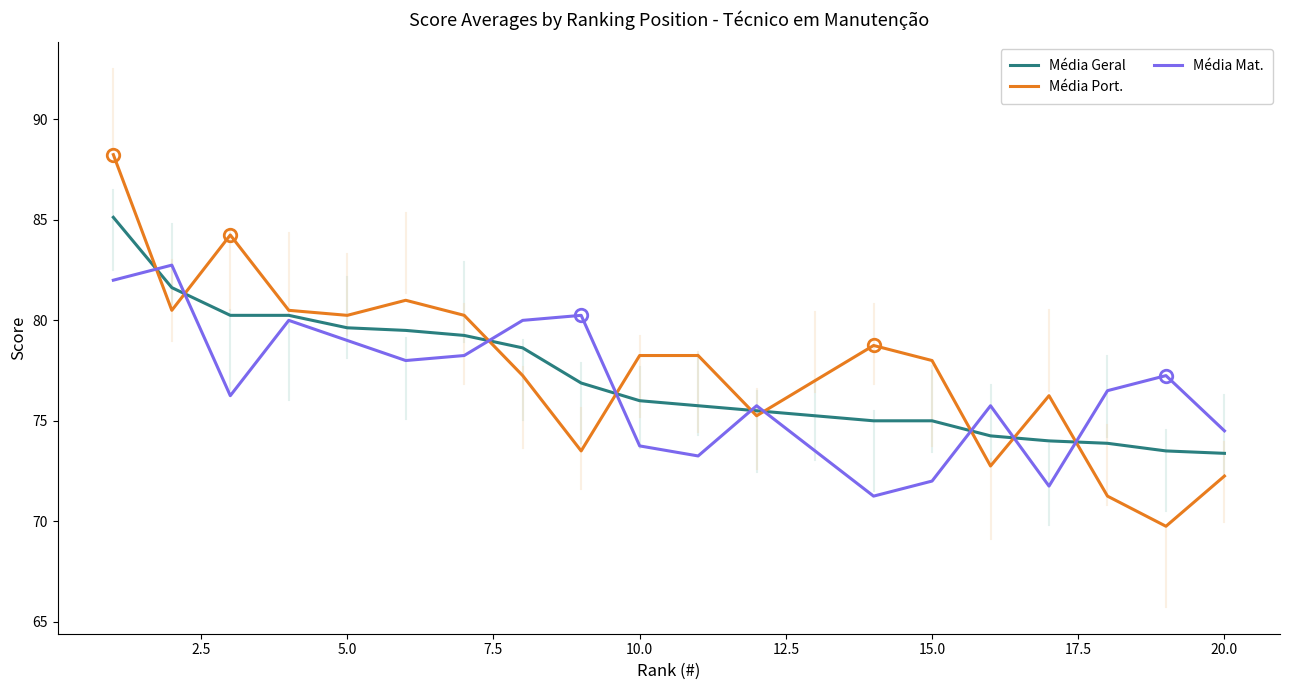

What is the smallest value displayed?

69.8